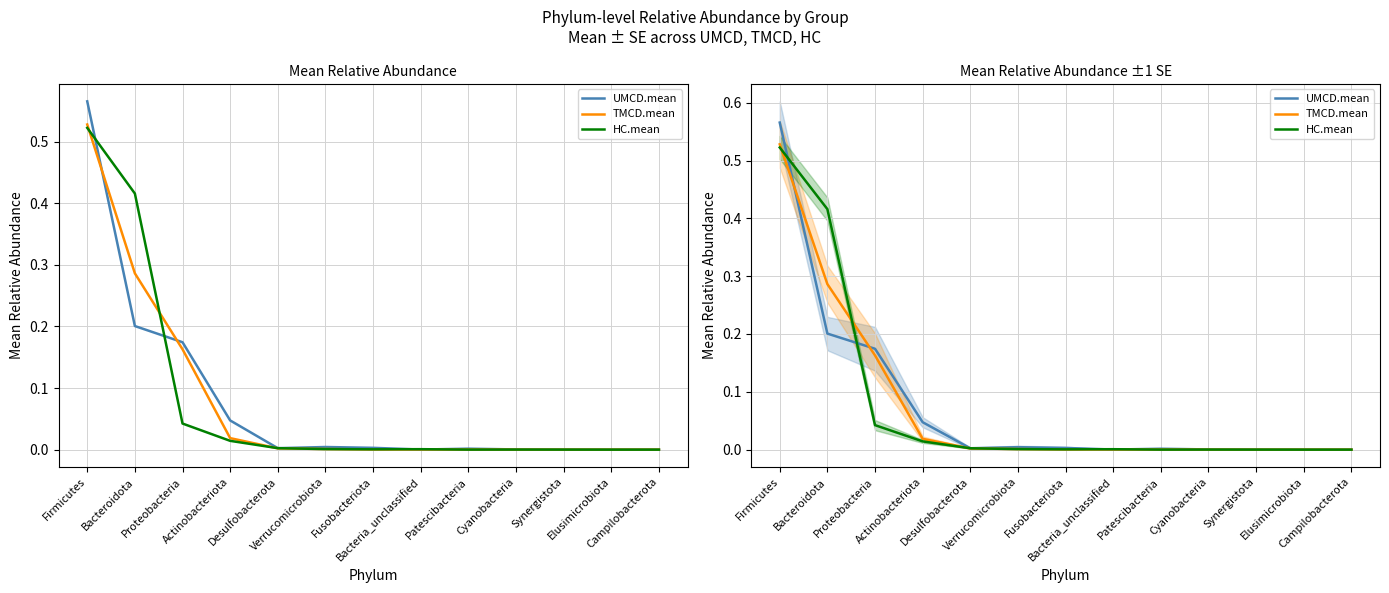

What is the label of the 10th point from the right?

Actinobacteriota